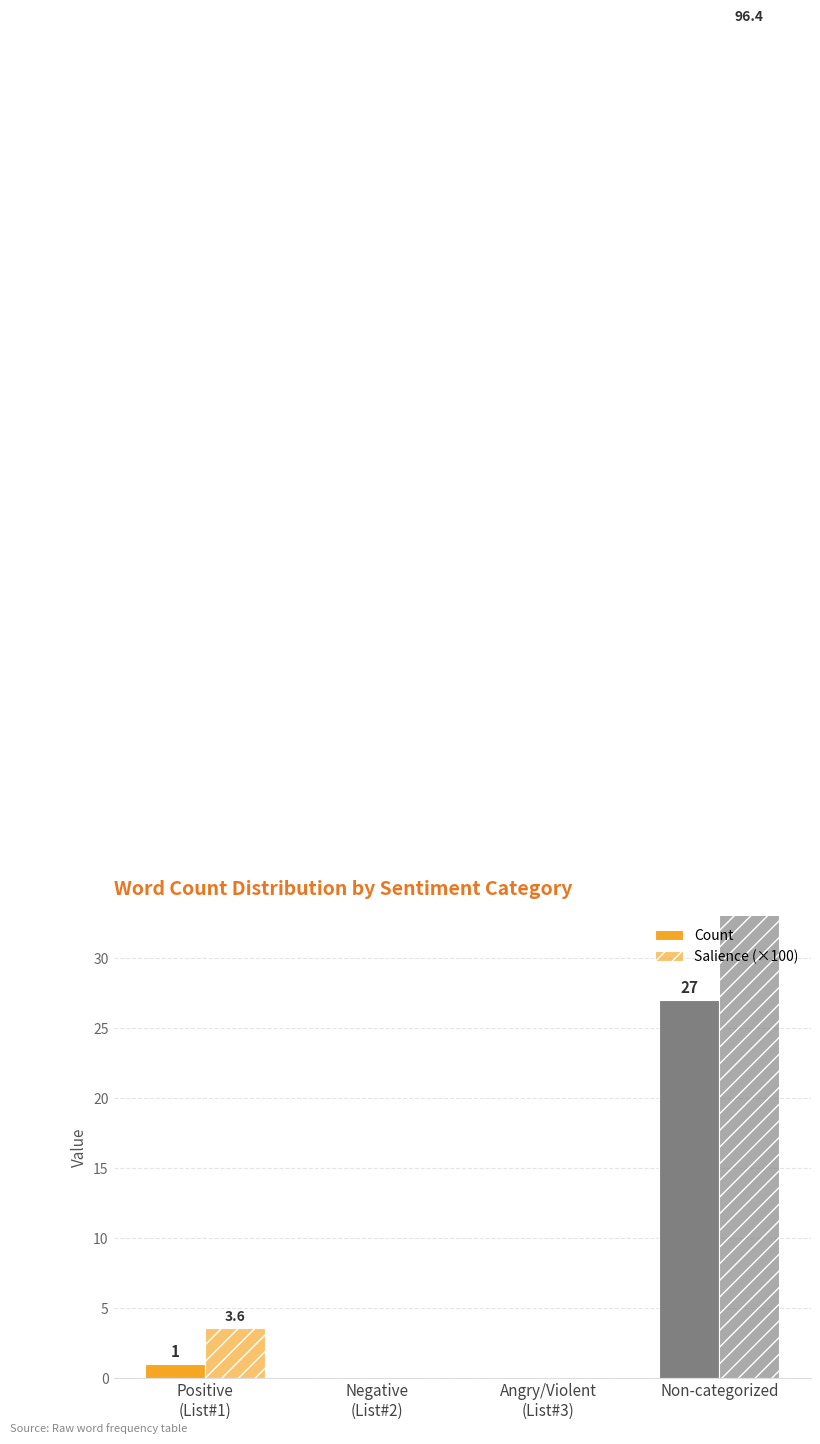

How many bars are there in total?

8